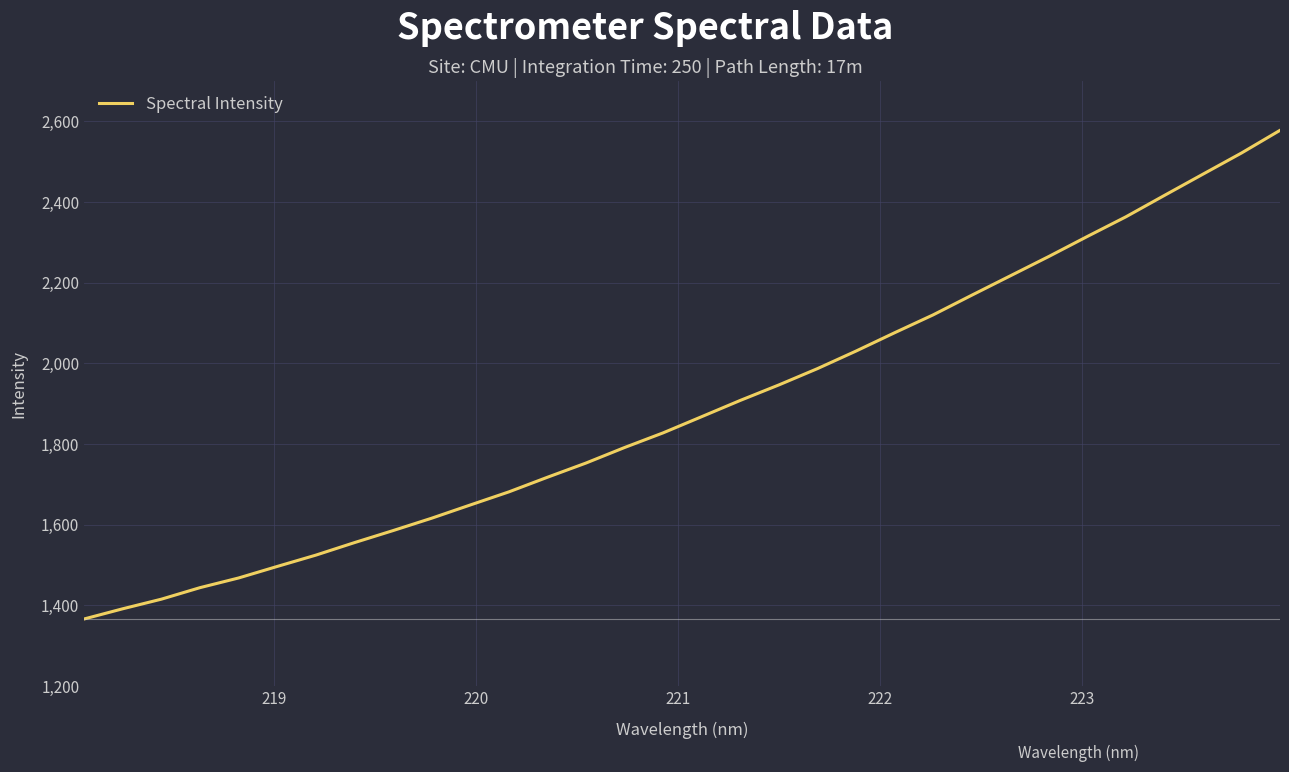

What is the greatest value displayed?

2577.7